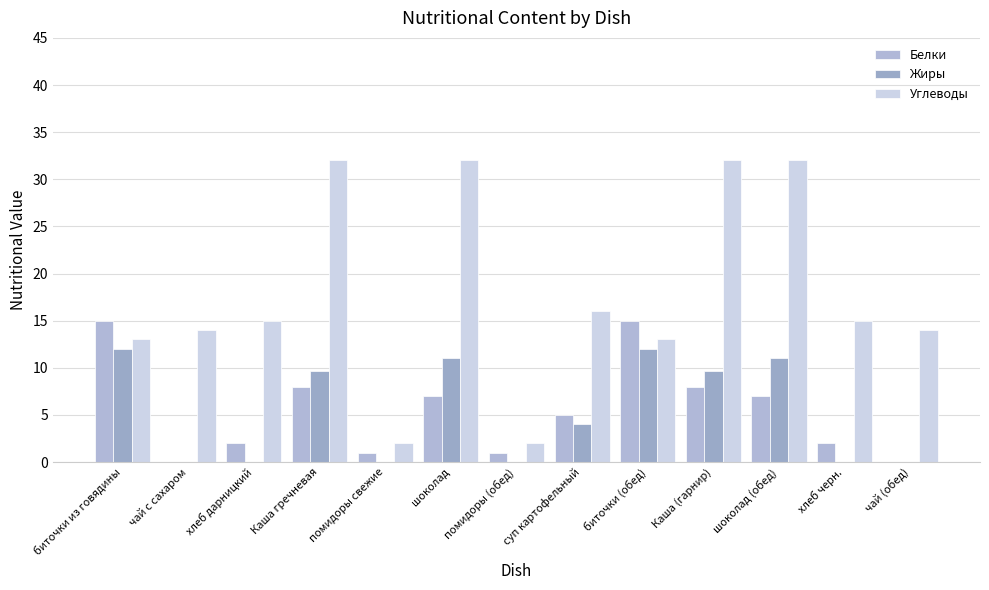

Are the bars horizontal?

No